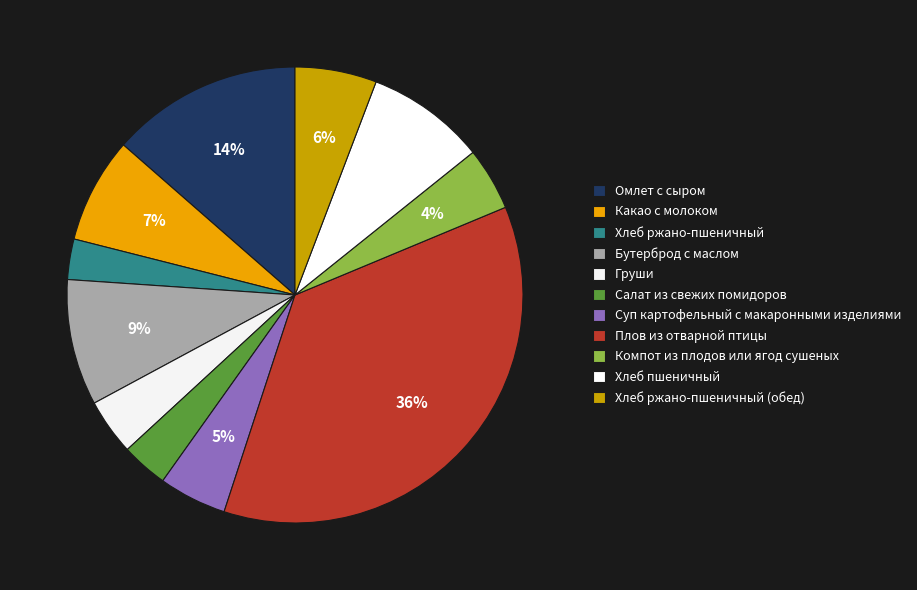

To the nearest percent, what percentage of the pie is Плов из отварной птицы?

36%